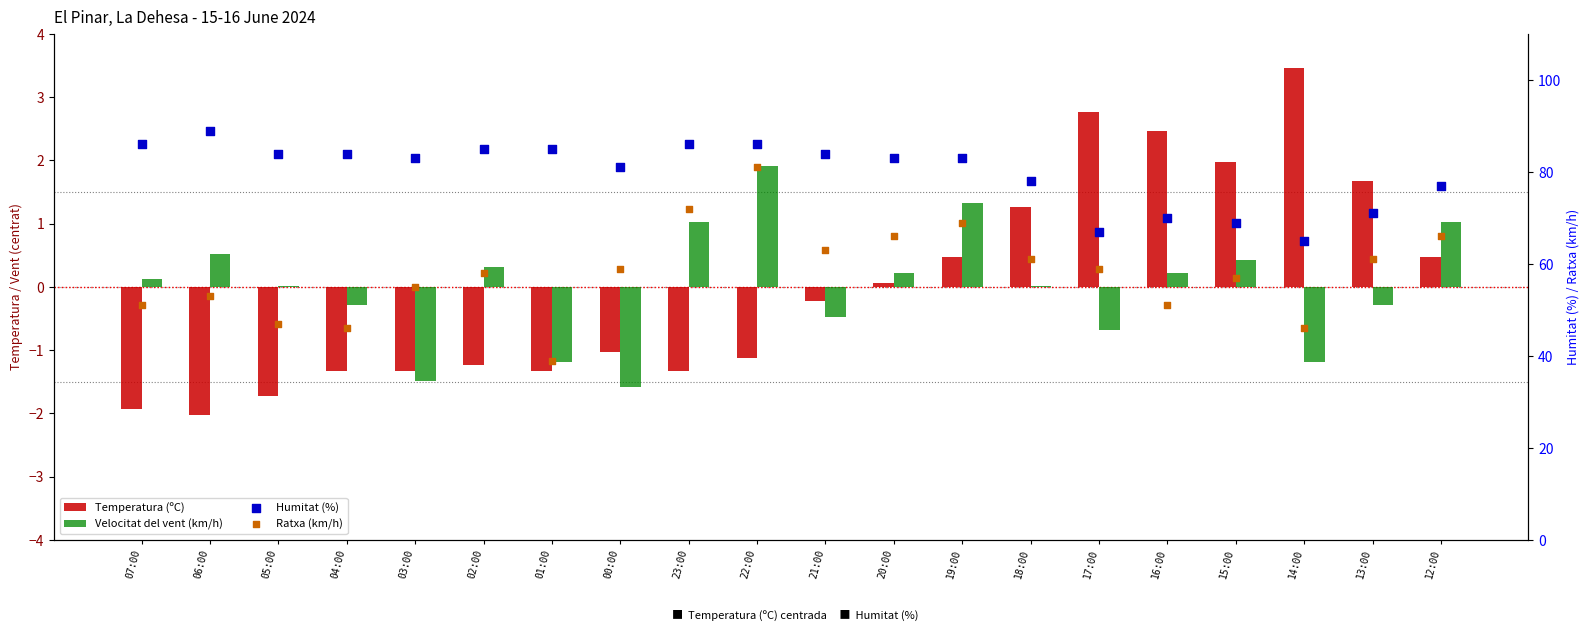

Which series has the largest Y range (max minus min)?

Ratxa (km/h)